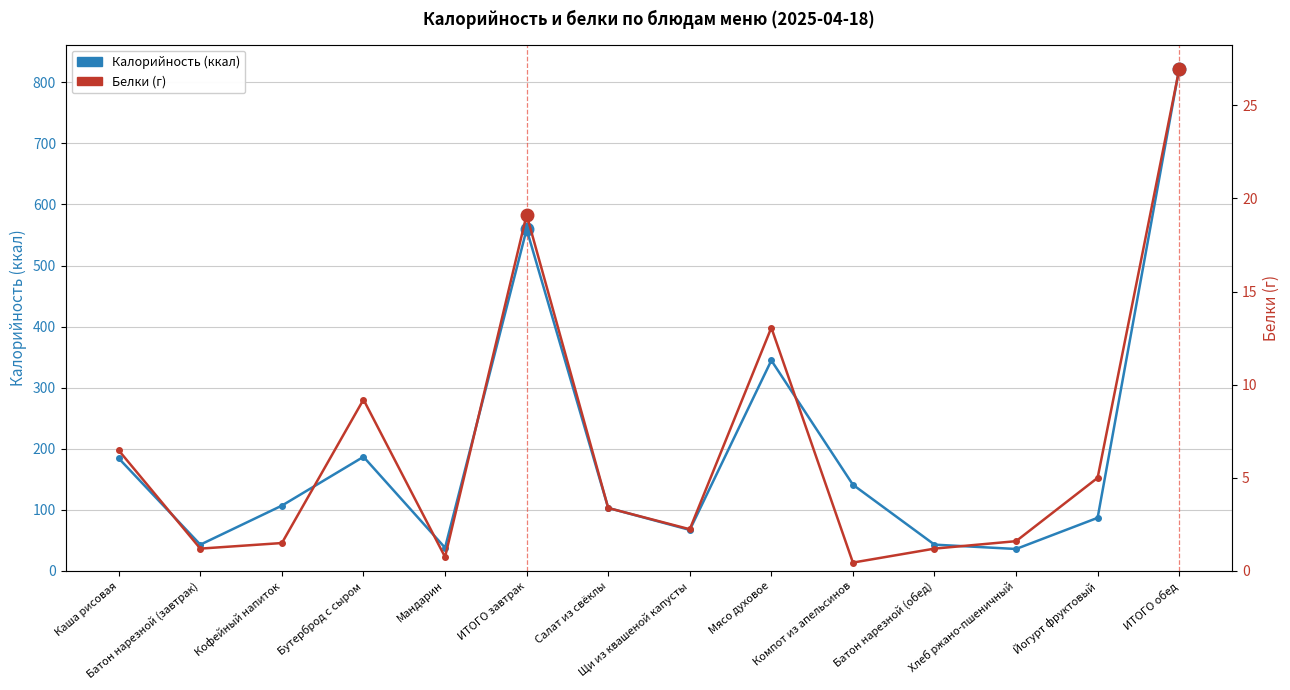

True or false: Калорийность (ккал) has a value of 344.7 at Мясо духовое.

True